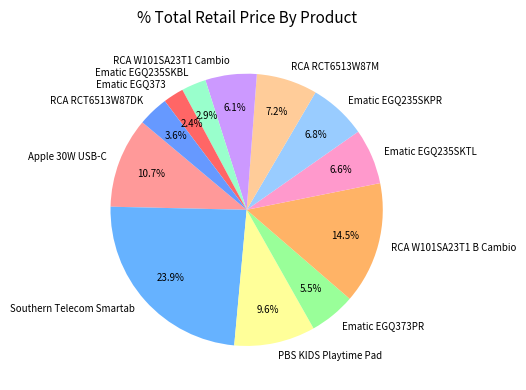

Is it true that RCA RCT6513W87M is 7% of the pie?

True